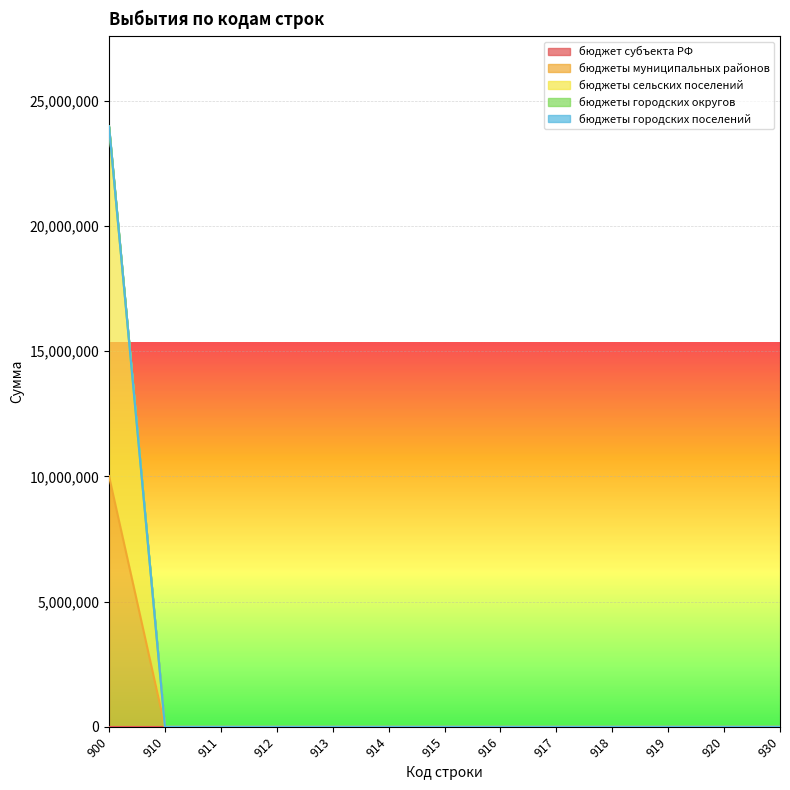

Does the chart display data point markers on the line(s)?

No